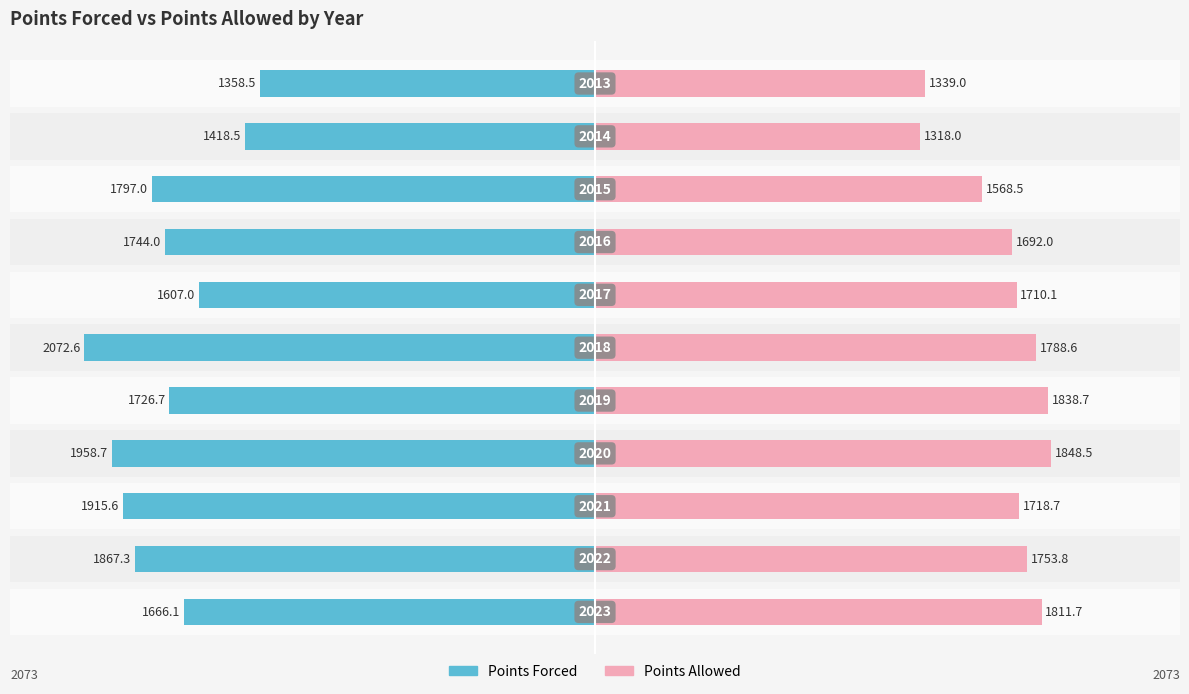

What is the sum of all Points Allowed values?

18387.6